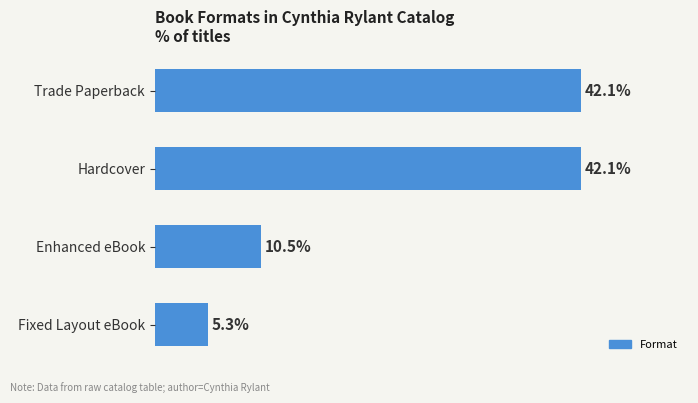

Between Hardcover and Fixed Layout eBook, which is larger?

Hardcover